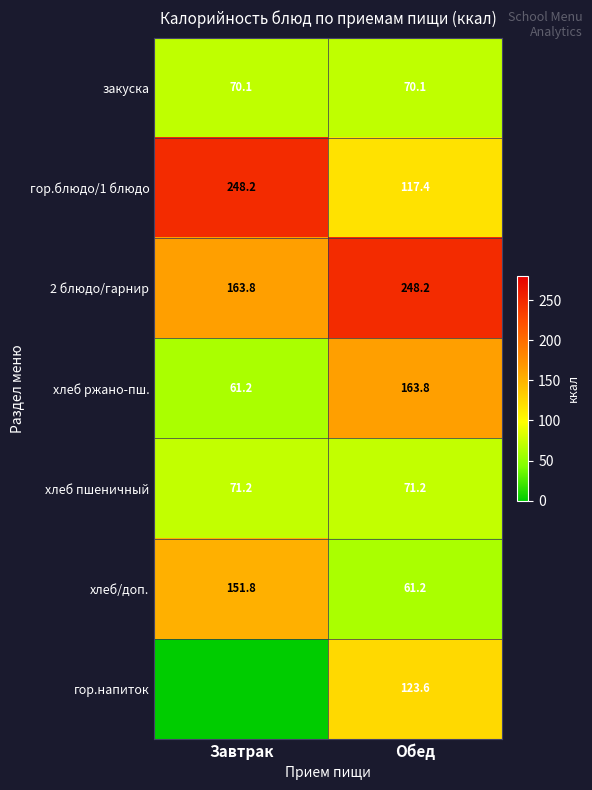

Where is хлеб/доп. nearest to the value 106?

Обед